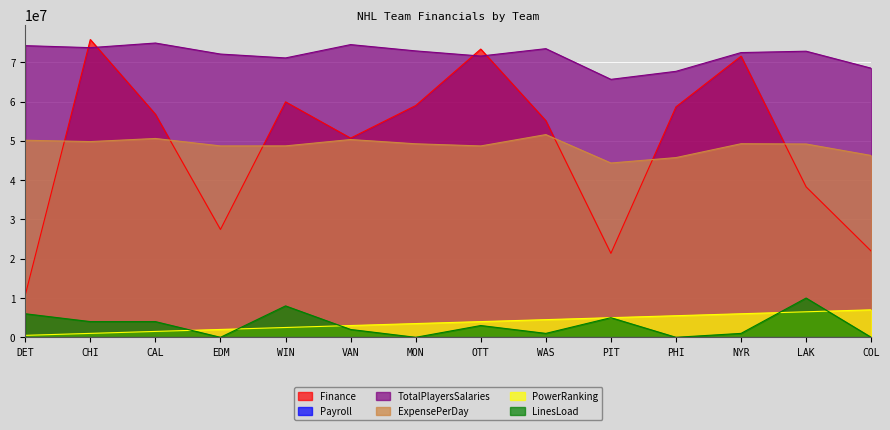

Does the chart display data point markers on the line(s)?

No